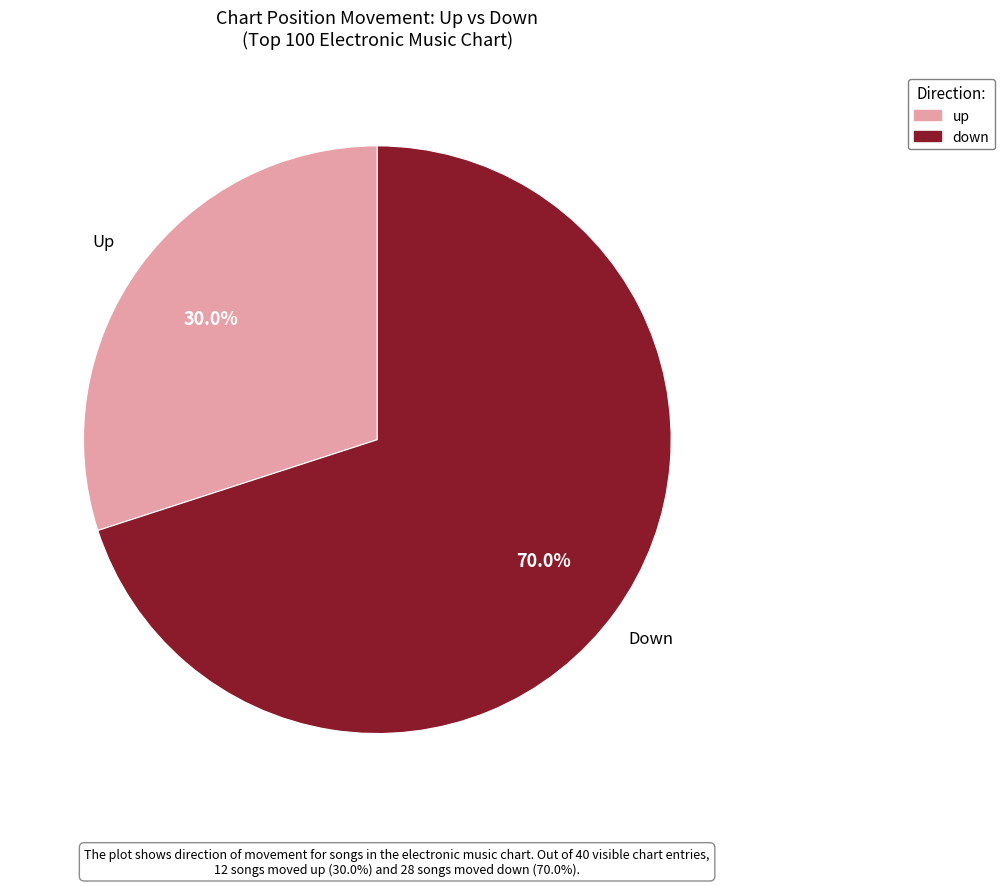

What percentage do down and up together represent?

100.0%